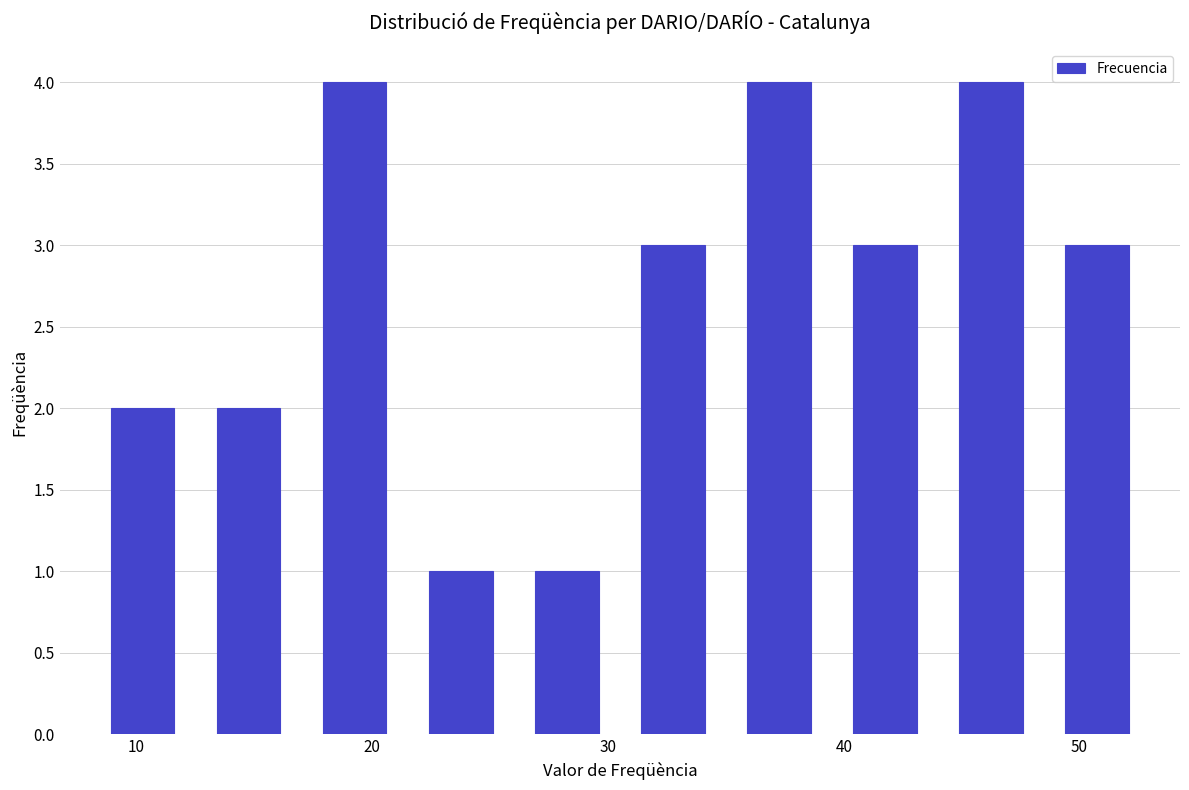

Reading left to right, list every bar in this chart as the range it spans on the x-axis followed by its height. Neither the bar edges nor the heights are printed on the chart, so give them approximately, as read against the axes.

8.0 to 12.5: 2
12.5 to 17.0: 2
17.0 to 21.5: 4
21.5 to 26.0: 1
26.0 to 30.5: 1
30.5 to 35.0: 3
35.0 to 39.5: 4
39.5 to 44.0: 3
44.0 to 48.5: 4
48.5 to 53.0: 3